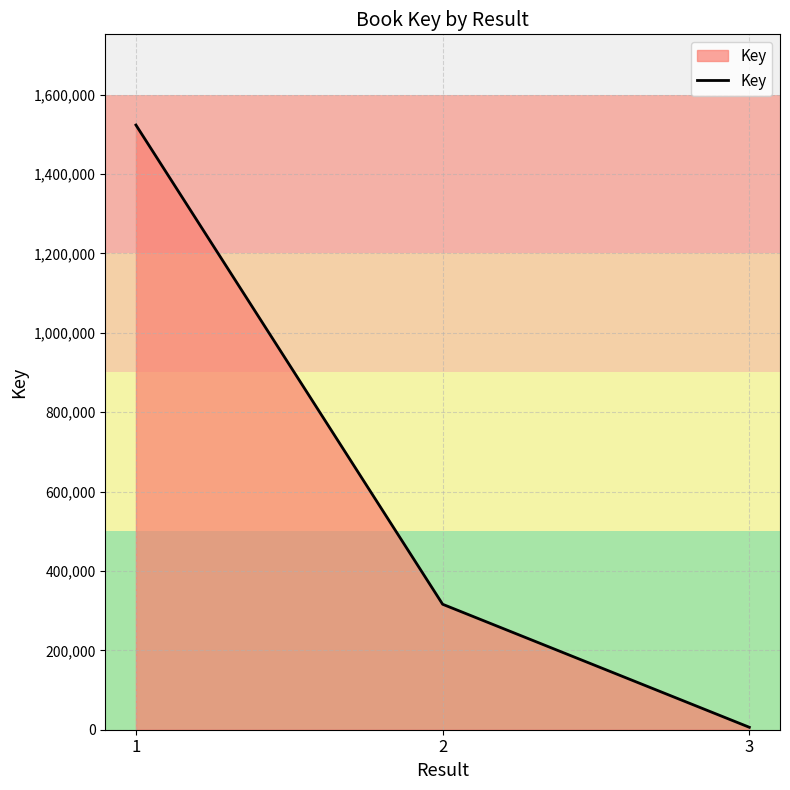

What is the ratio of the value at 2 to the value at 1?

0.2